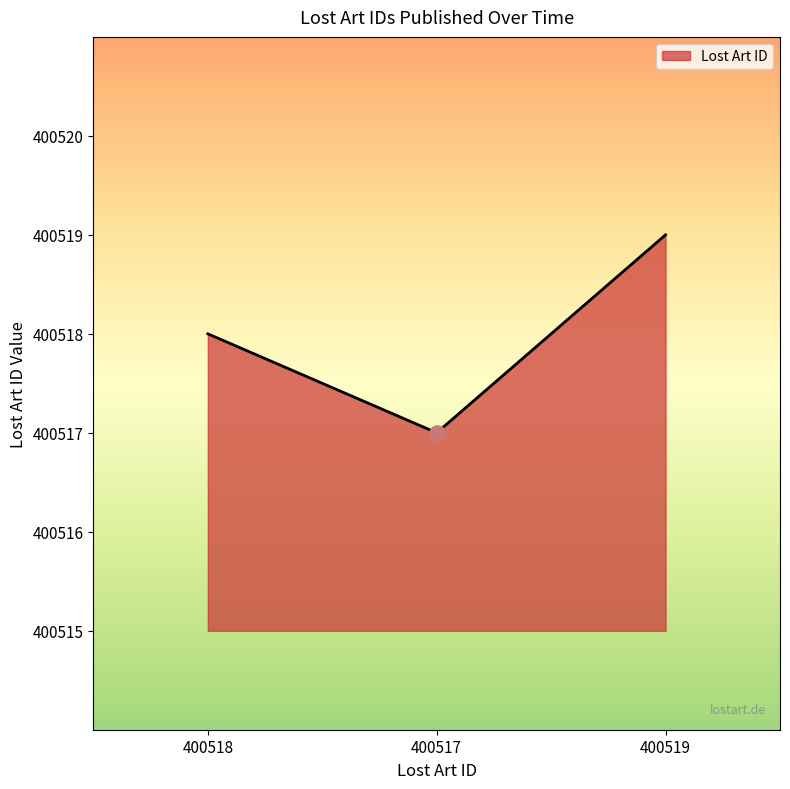

Approximately how many times larger is the value at 400519 compared to 400517?

1.0